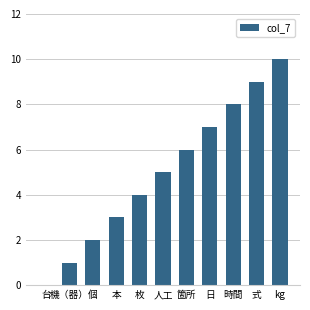

What is the change in value from 日 to kg?

+3